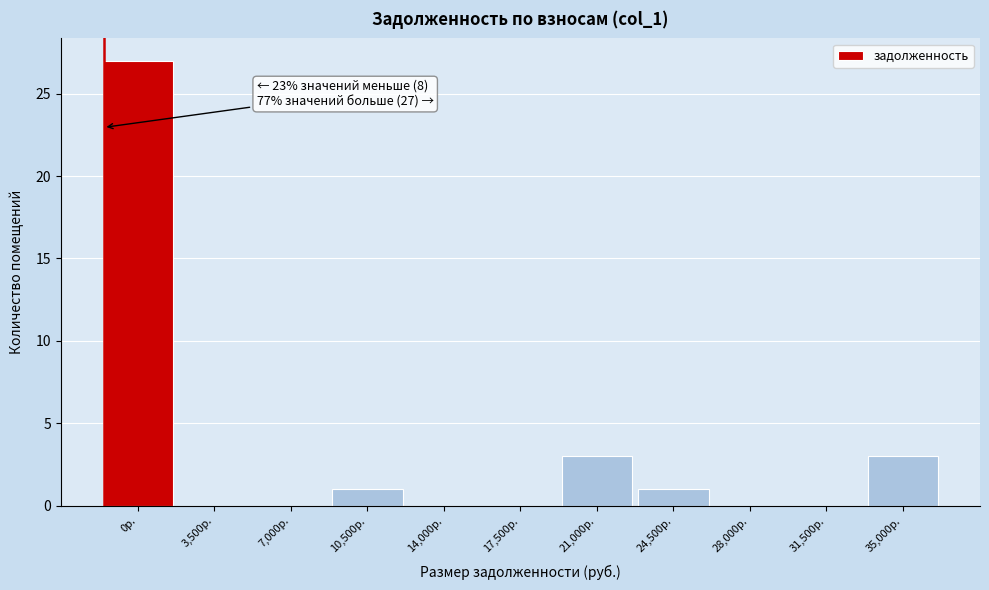

Reading left to right, extract all data points from this chart.

0р.=27	3,500р.=0	7,000р.=0	10,500р.=1	14,000р.=0	17,500р.=0	21,000р.=3	24,500р.=1	28,000р.=0	31,500р.=0	35,000р.=3